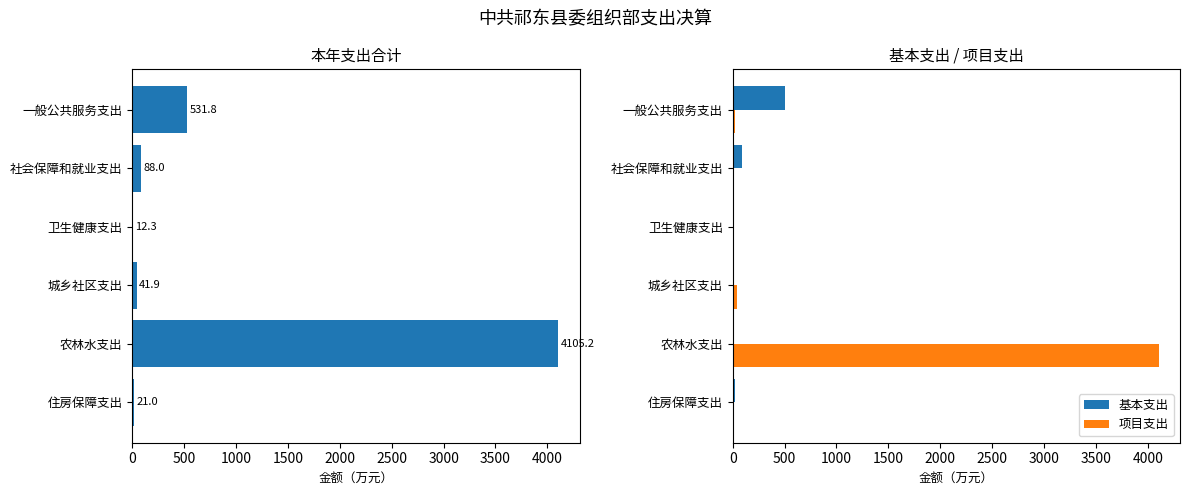

At how many categories does at least one series exceed 3850?

1